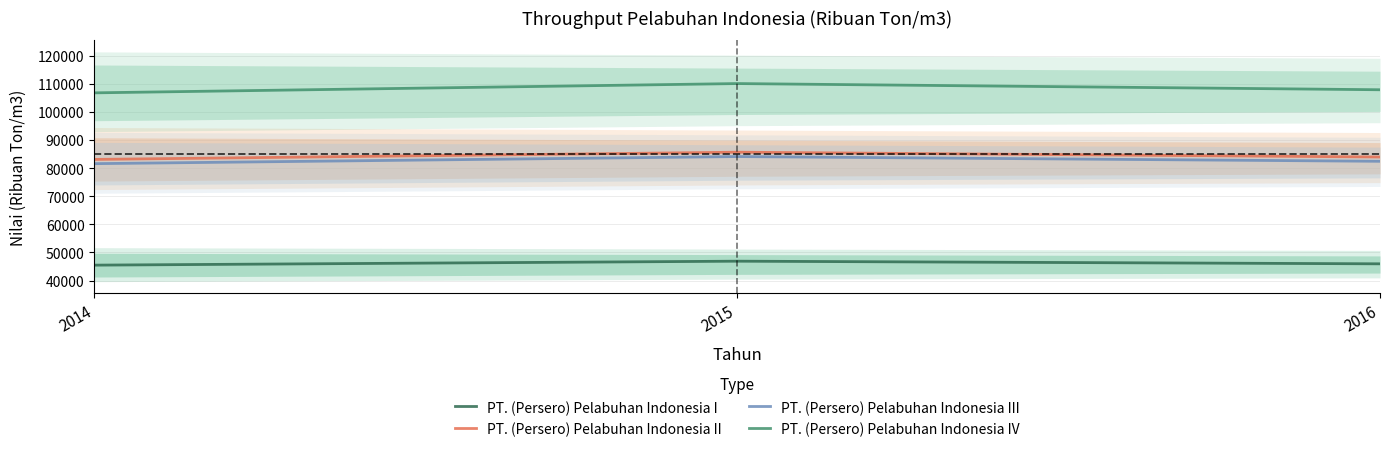

At which category is the sum across all series the highest?

2015